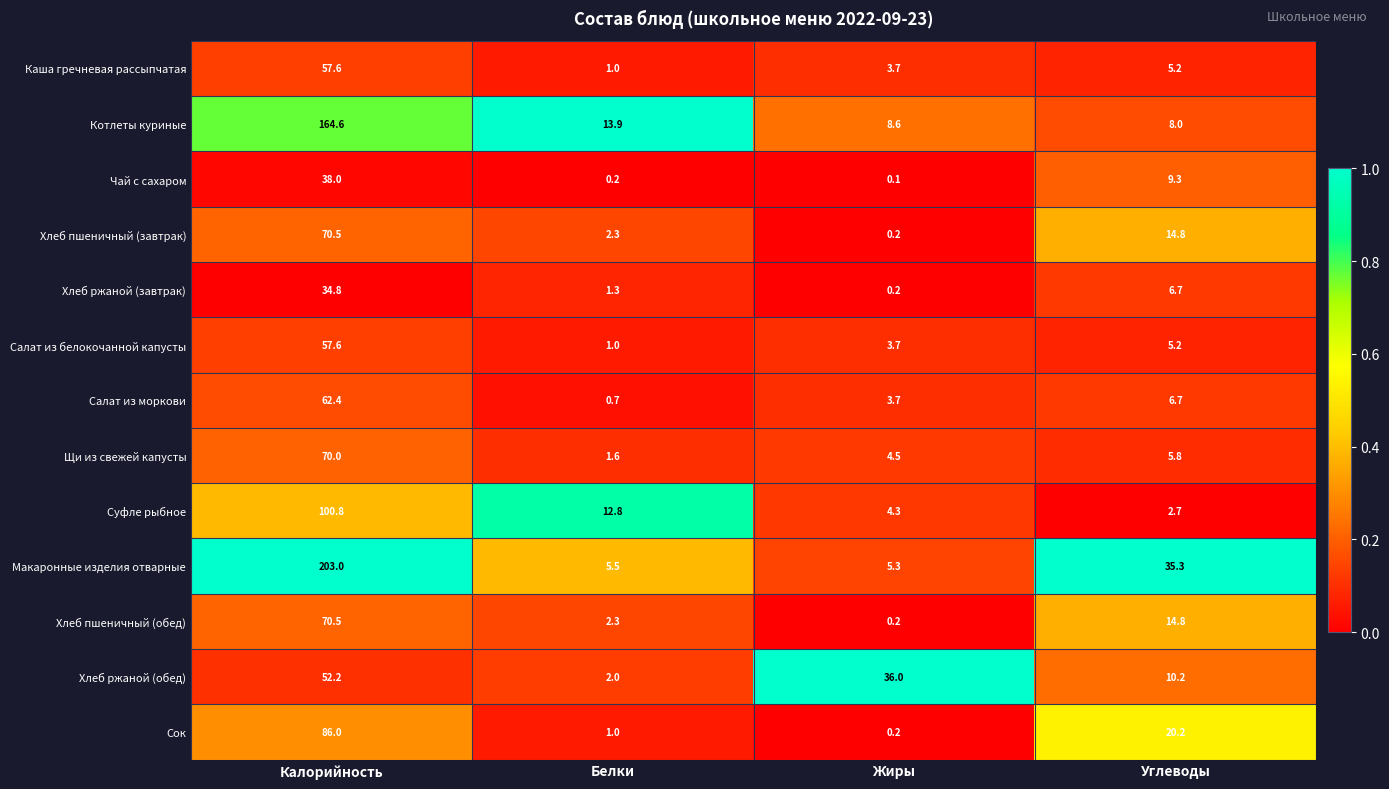

What is the difference between the maximum and second lowest values in the Макаронные изделия отварные series?

197.5